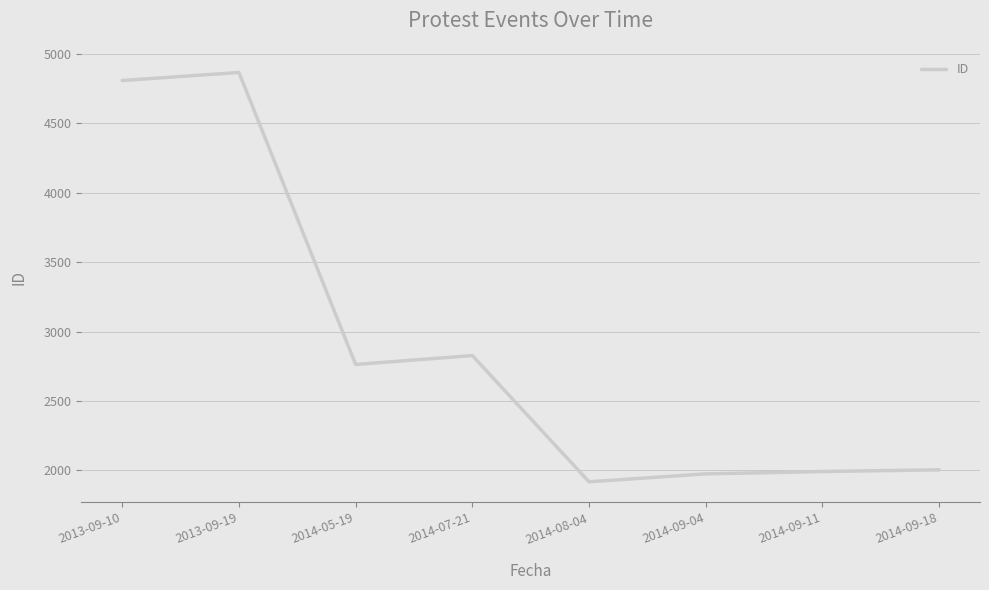

What is the greatest value displayed?

4866